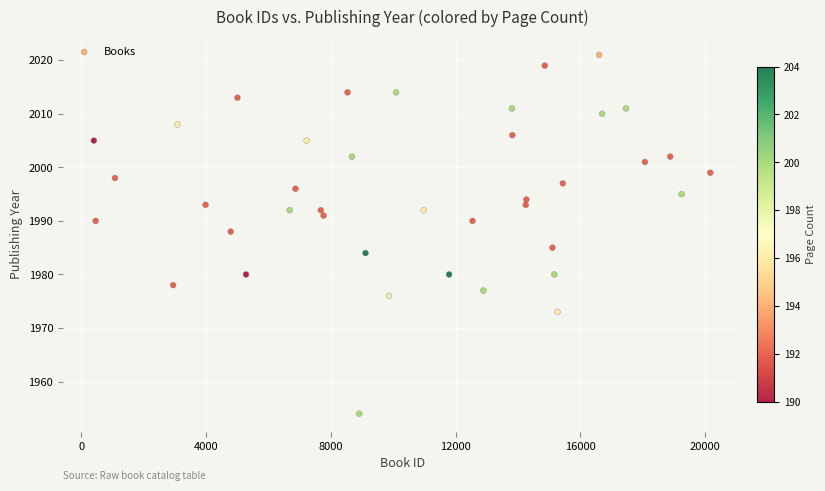

What is the range of X values (max minus min)?

19769